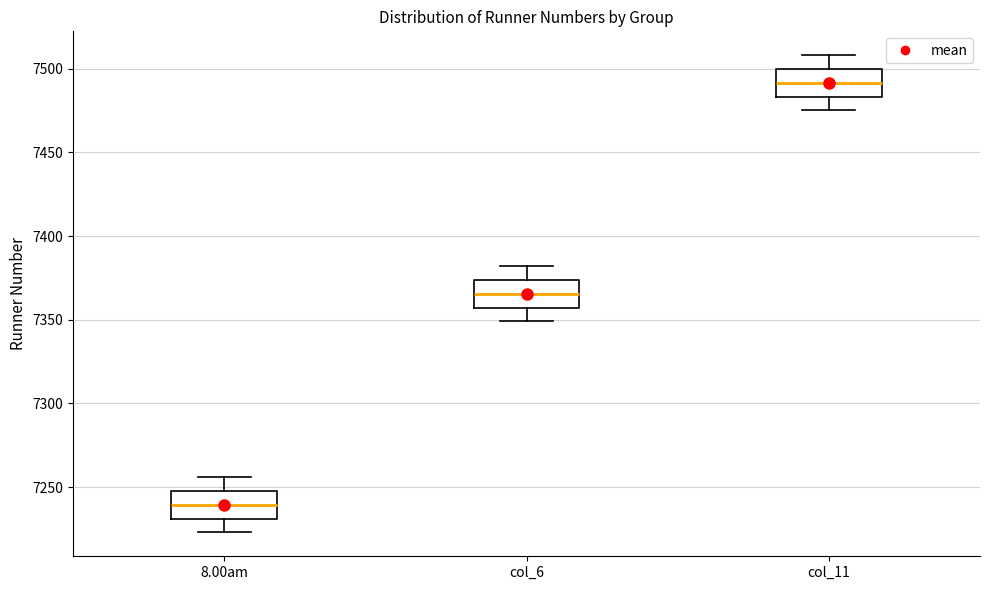

Which box's median line is the highest?

col_11